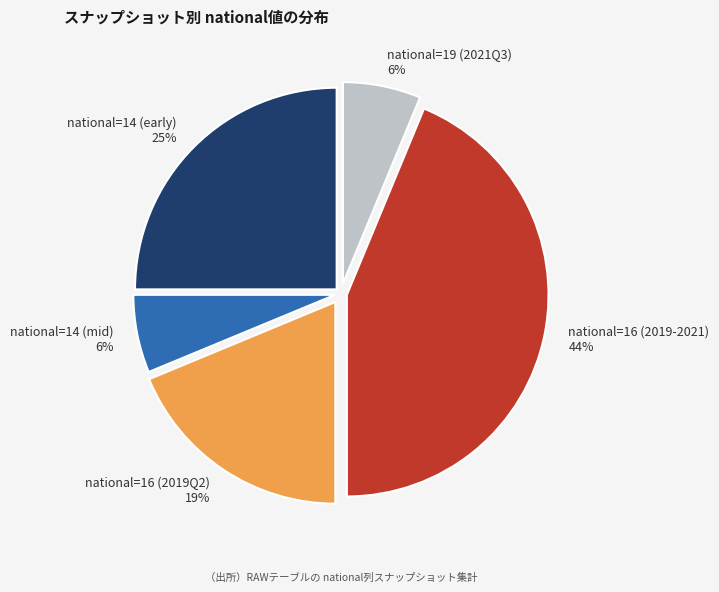

Is it true that national=14 (mid) is 12% of the pie?

False